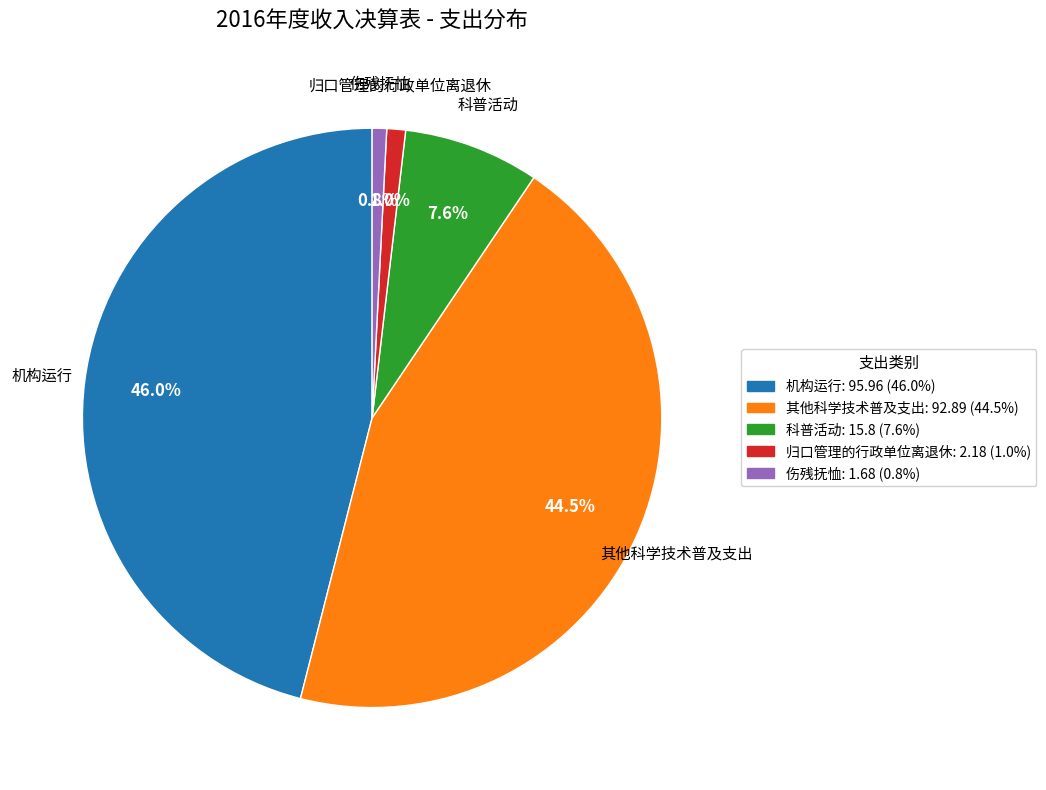

To the nearest percent, what portion does 机构运行 represent?

46%